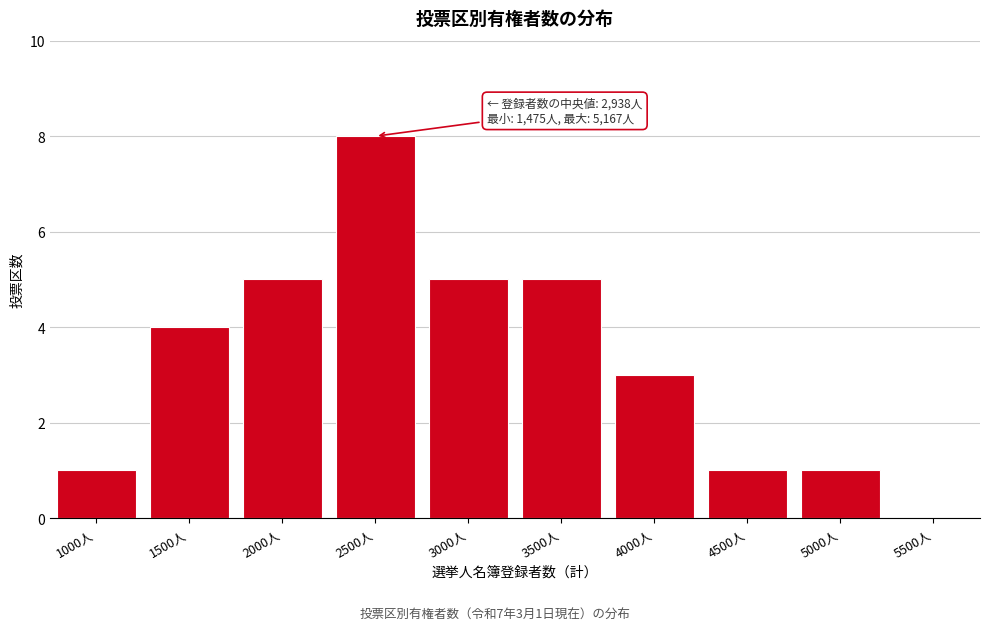

Reading right to left, transcribe all the data shown in this chart.

5500人=0	5000人=1	4500人=1	4000人=3	3500人=5	3000人=5	2500人=8	2000人=5	1500人=4	1000人=1